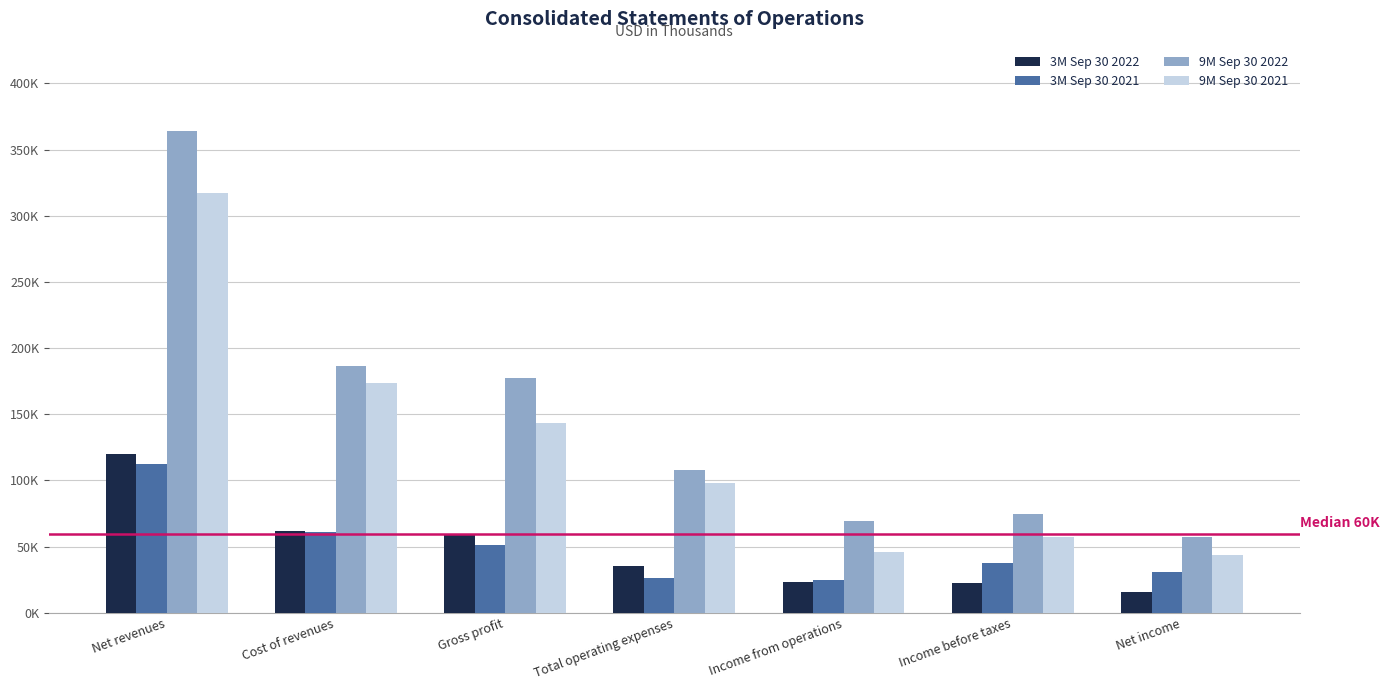

What is the difference between the 9M Sep 30 2022 values at Income before taxes and Total operating expenses?

33247